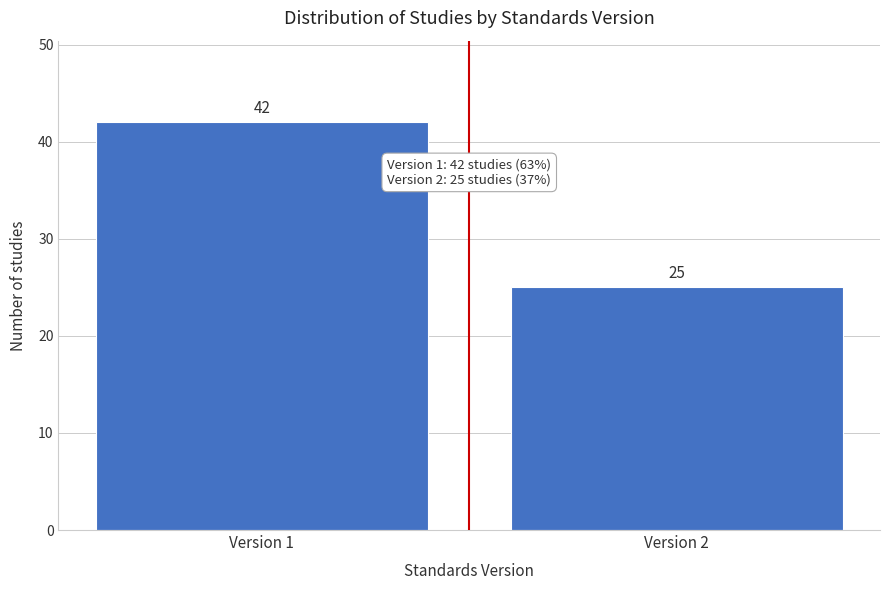

Reading left to right, what are all the values shown in this chart?

Version 1=42	Version 2=25